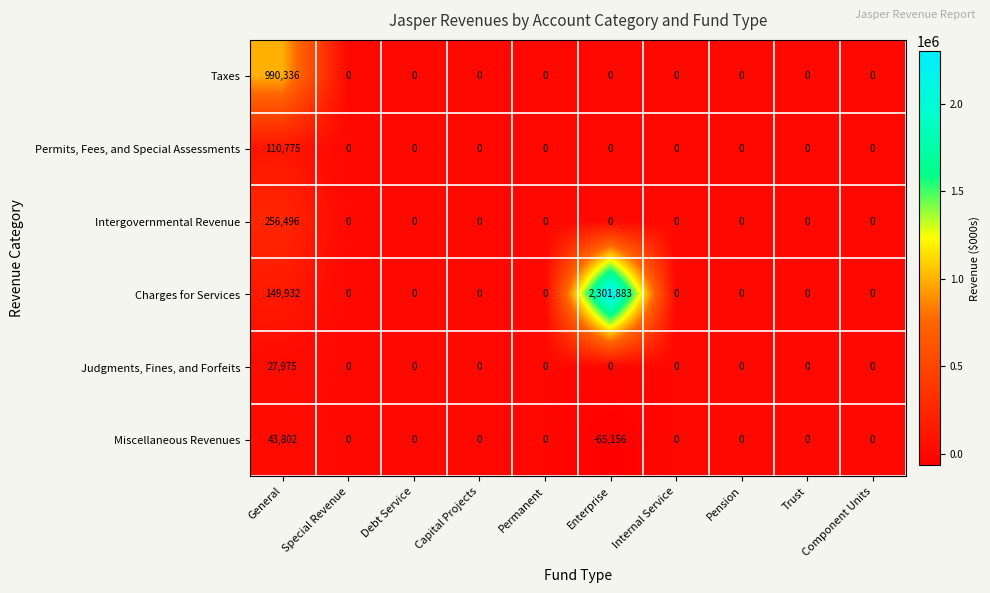

What is the minimum value shown in the chart?

-65156